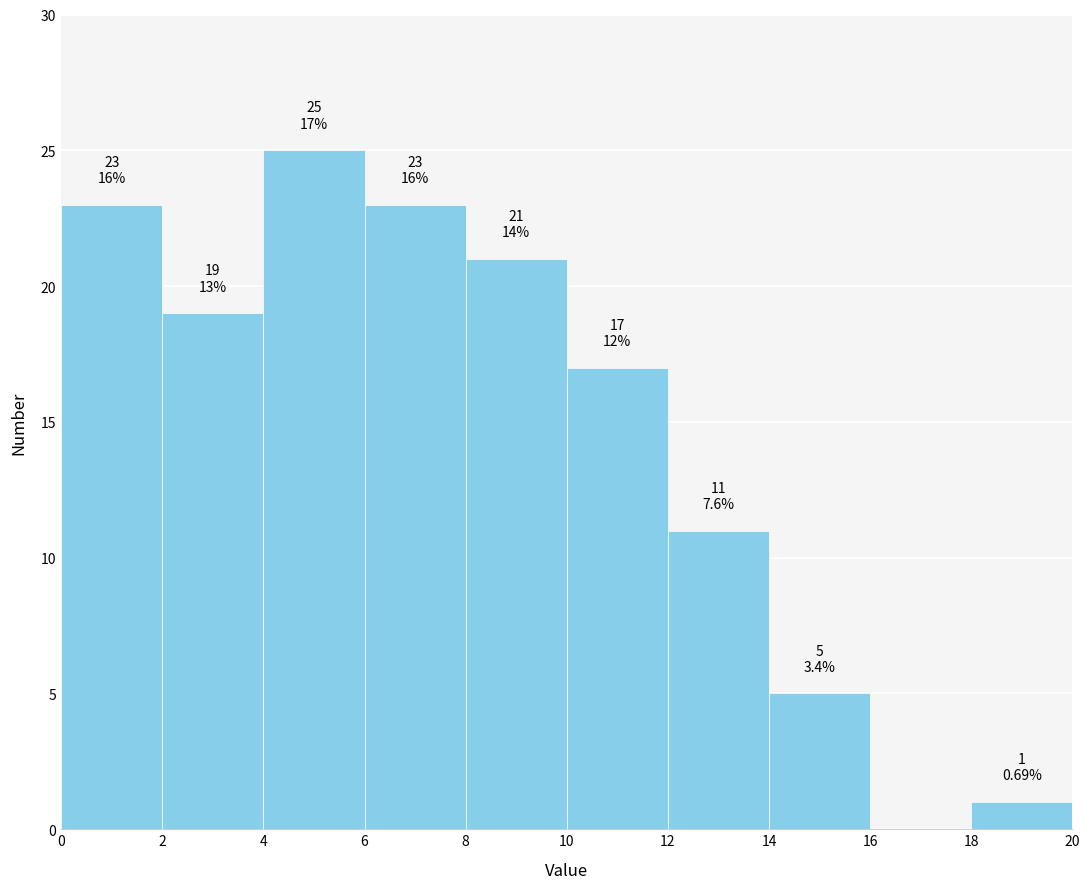

Over which range of the x-axis is the bar tallest?

4 to 6